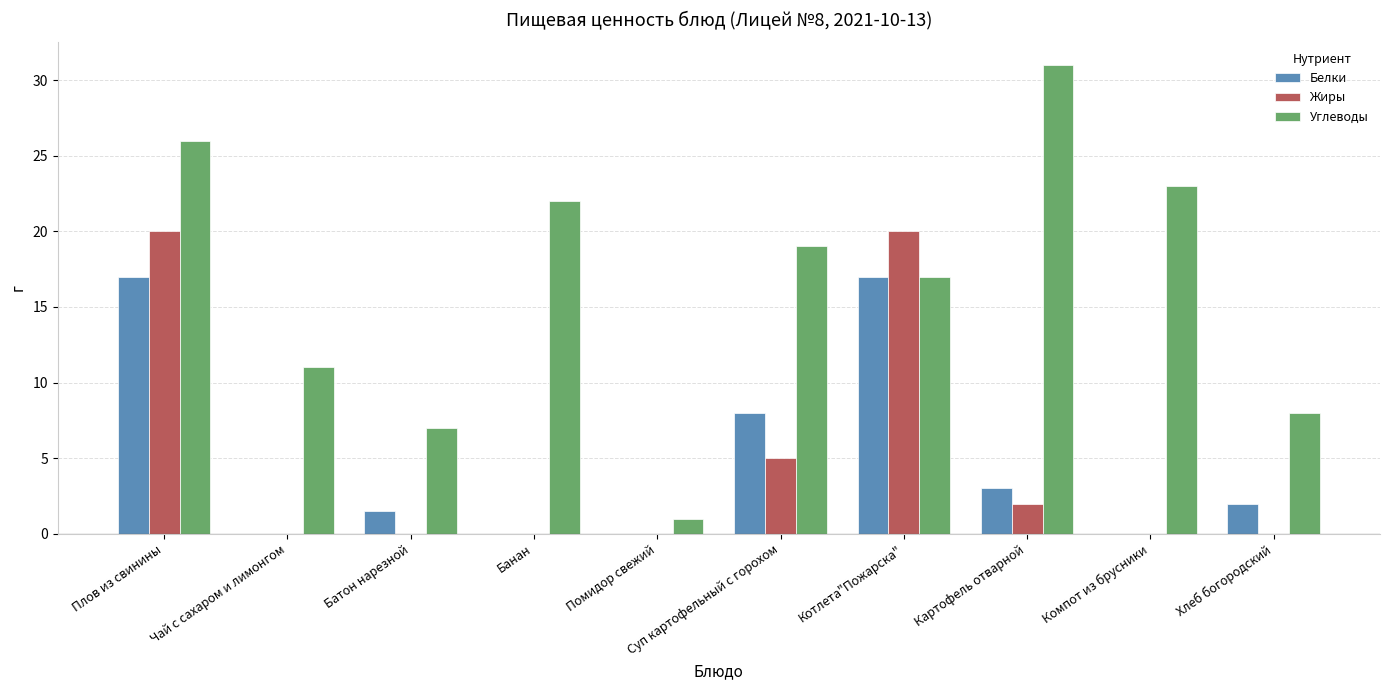

How many categories are shown in the chart?

10